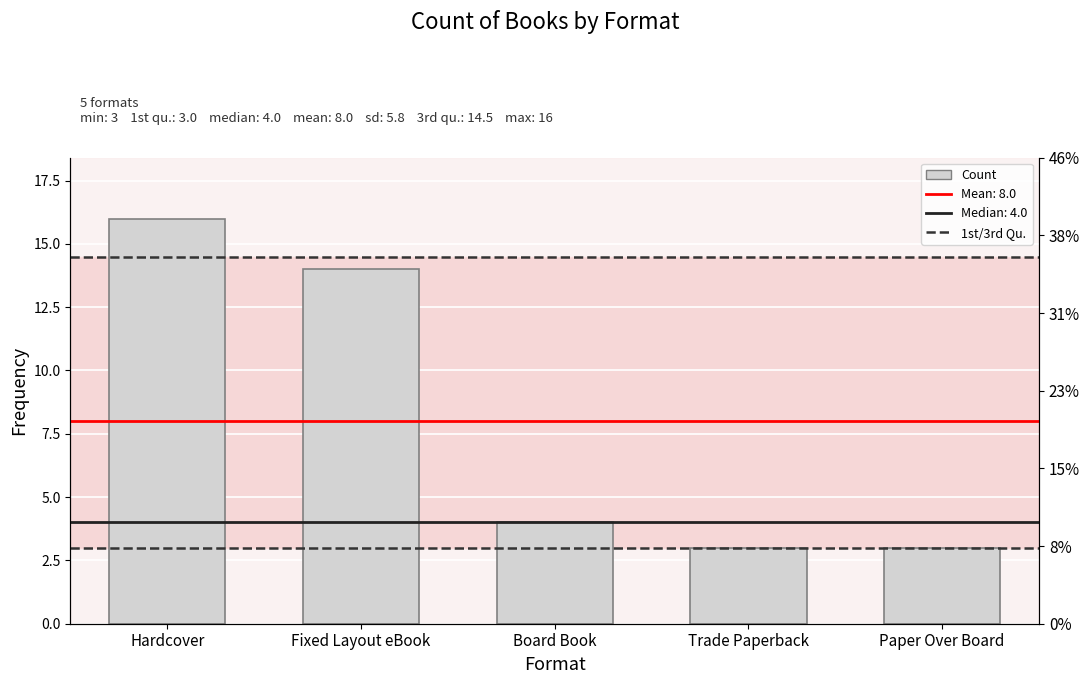

True or false: the data shows 3 at Paper Over Board.

True